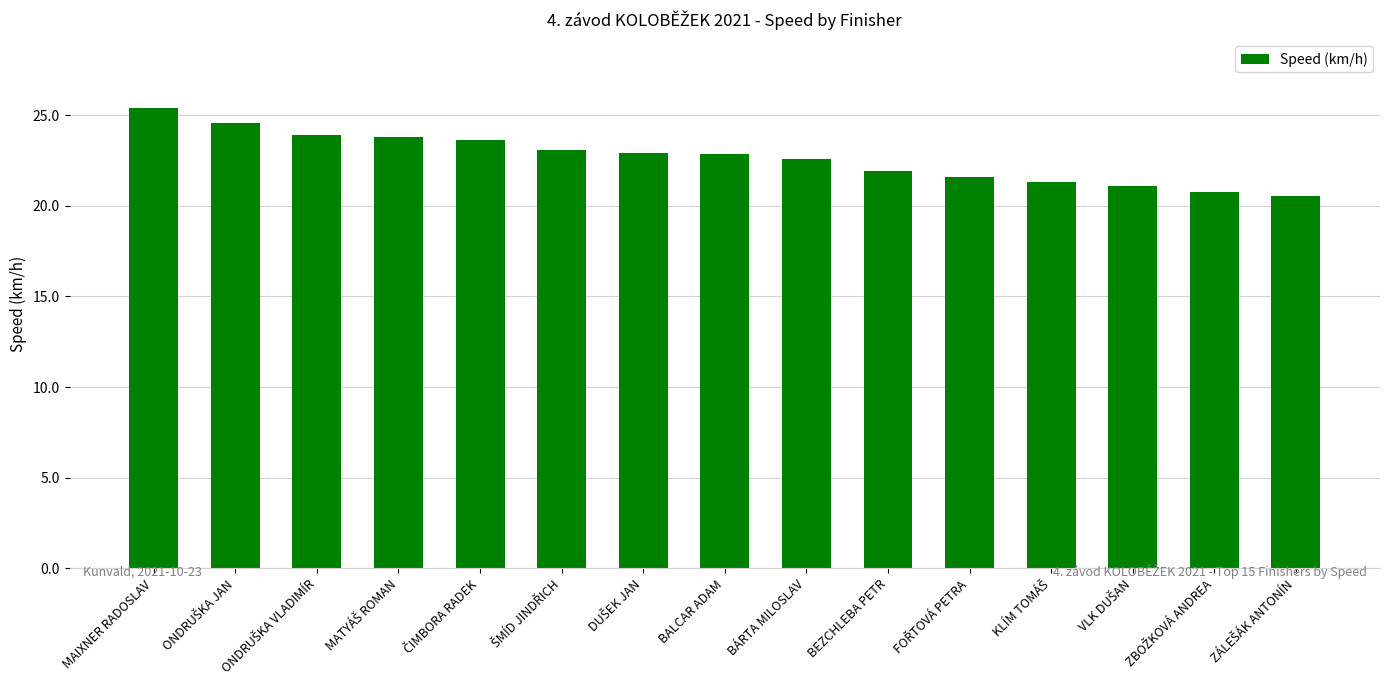

Read the value at BEZCHLEBA PETR.

21.9